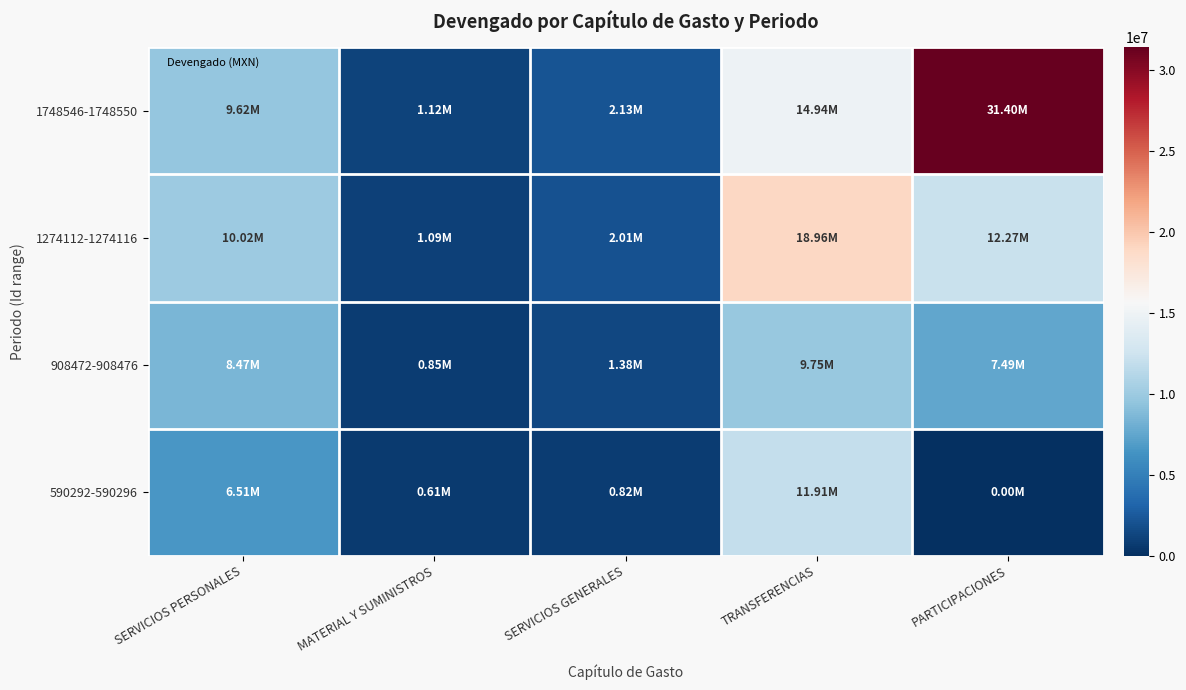

How many series are shown in this chart?

4